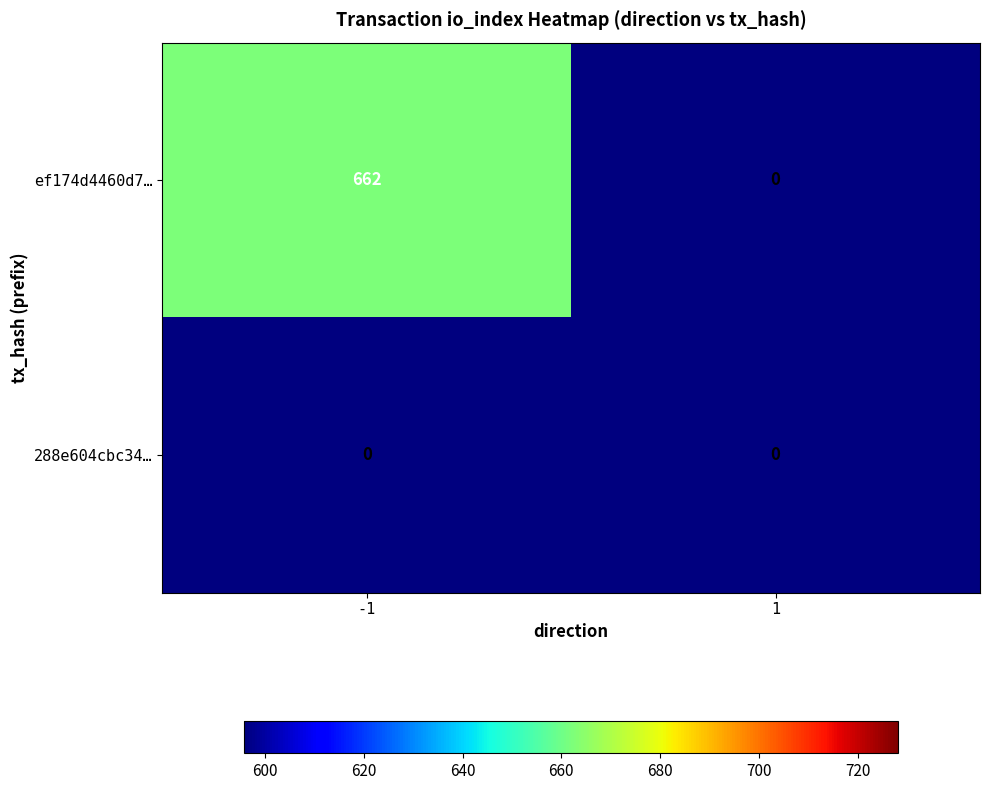

How many data points does each series have?

2